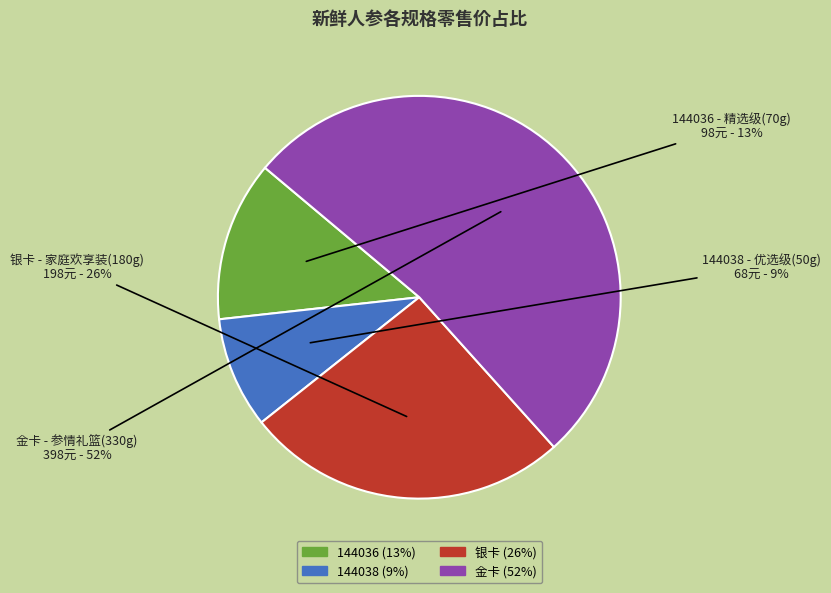

Is it true that 金卡 is 52% of the pie?

True